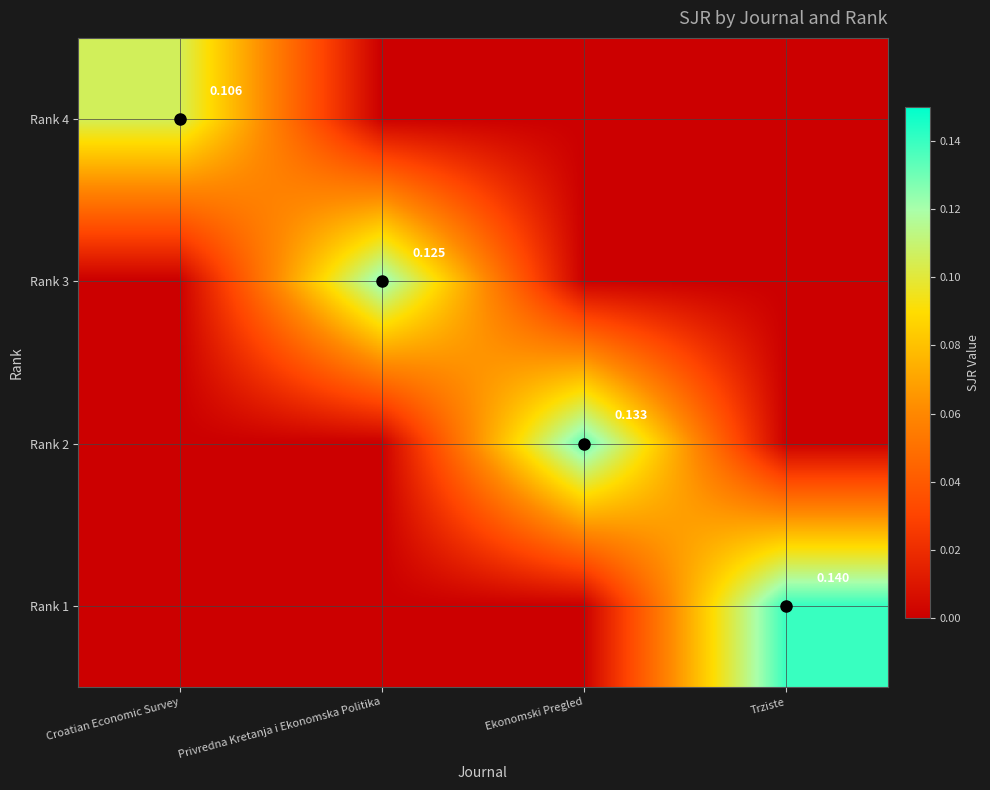

How many distinct data groups are displayed?

4